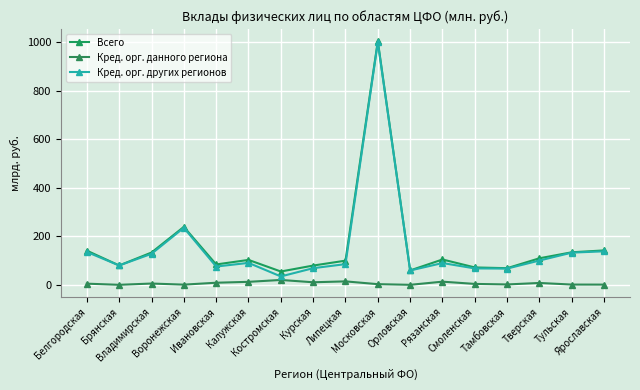

Reading right to left, list all the values displayed in this chart.

Всего: 141.7	134.0	109.4	68.5	71.6	104.3	59.2	1003.2	99.5	79.3	54.8	102.6	83.9	238.6	133.0	79.6	140.7
Кред. орг. данного региона: 0.9	1.0	7.7	1.5	3.7	13.0	0.0	2.7	14.2	10.5	20.0	12.3	8.6	0.7	5.3	0.0	4.7
Кред. орг. других регионов: 138.0	132.6	100.0	66.9	67.5	89.7	59.0	998.8	85.2	68.5	34.5	90.3	75.3	235.0	127.7	79.6	135.3